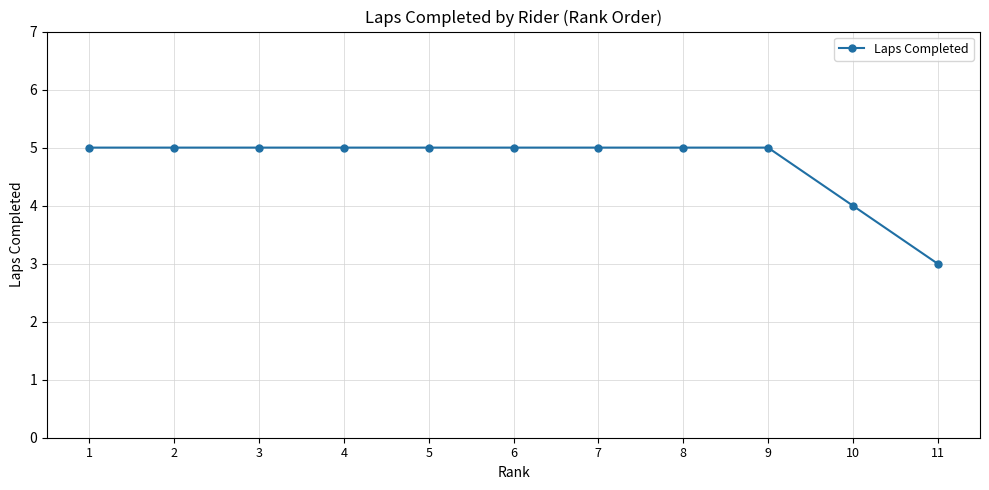

Reading right to left, transcribe all the data shown in this chart.

3	4	5	5	5	5	5	5	5	5	5